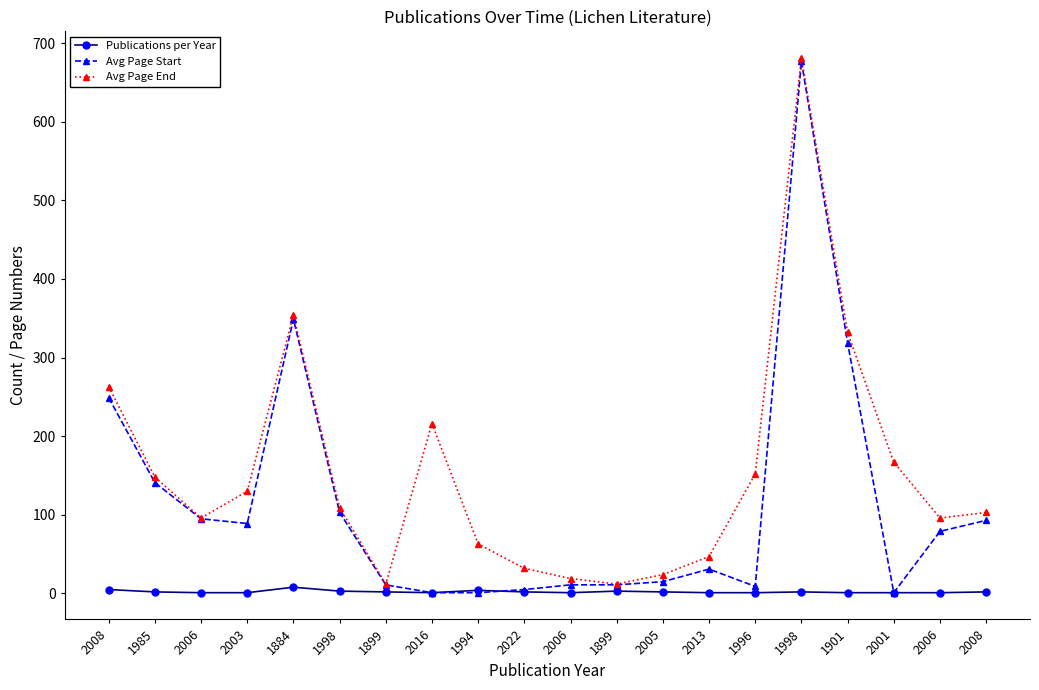

At how many categories does at least one series exceed 14?

18